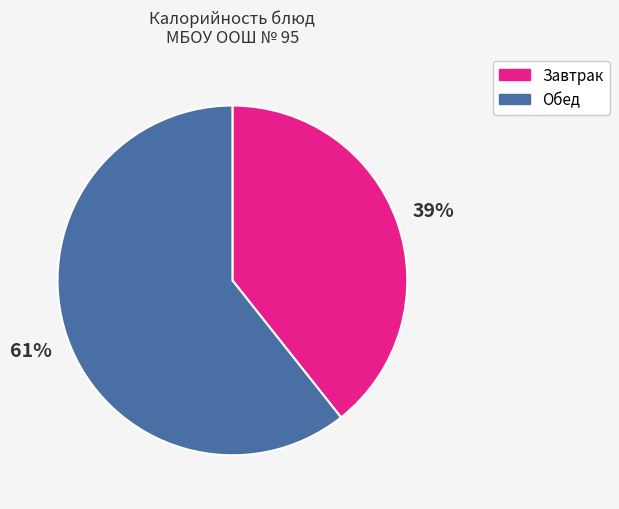

To the nearest percent, what is the combined percentage of Обед and Завтрак?

100%